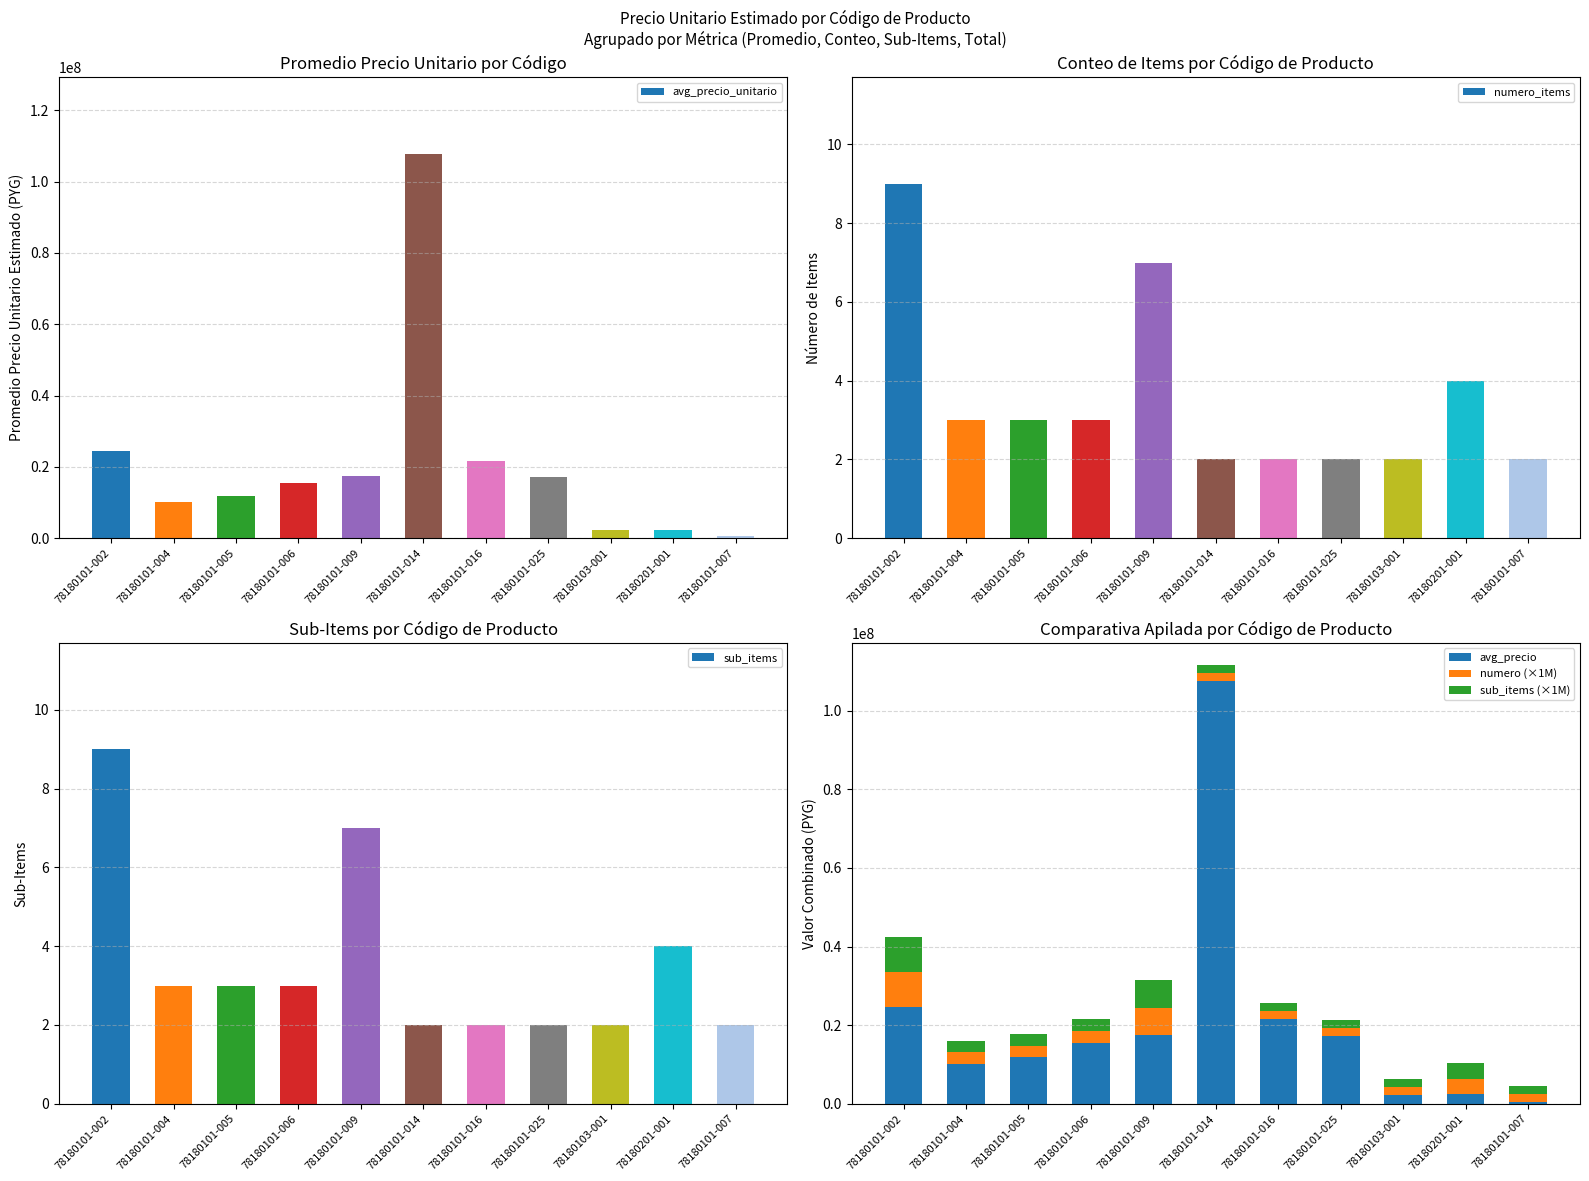

List the series in order of their peak value, highest first.

avg_precio_unitario, avg_precio, numero (×1M), sub_items (×1M), numero_items, sub_items